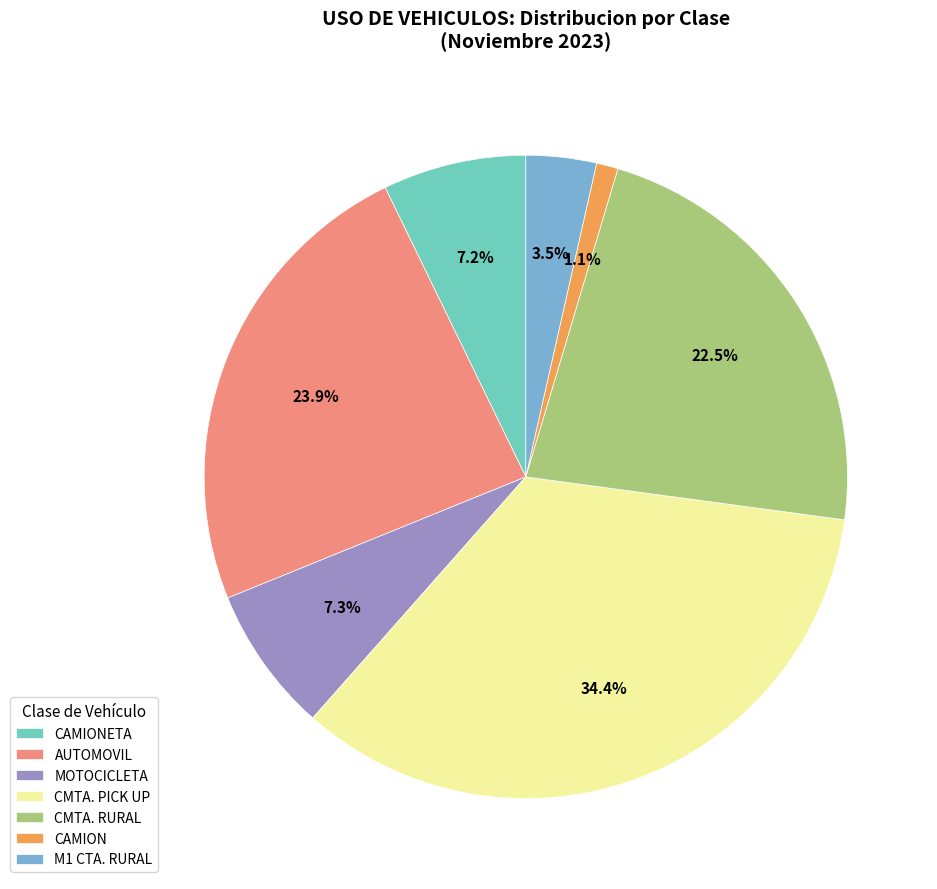

What portion of the pie excludes CMTA. PICK UP?

65.6%